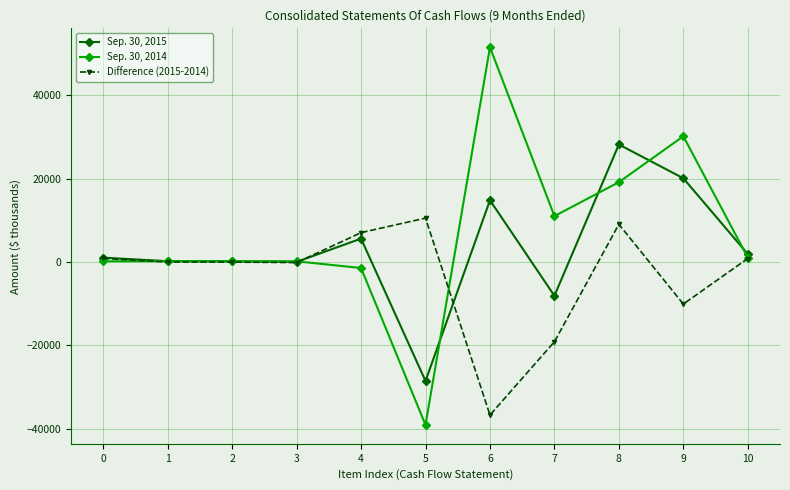

Which series has the largest total across all categories?

Sep. 30, 2014